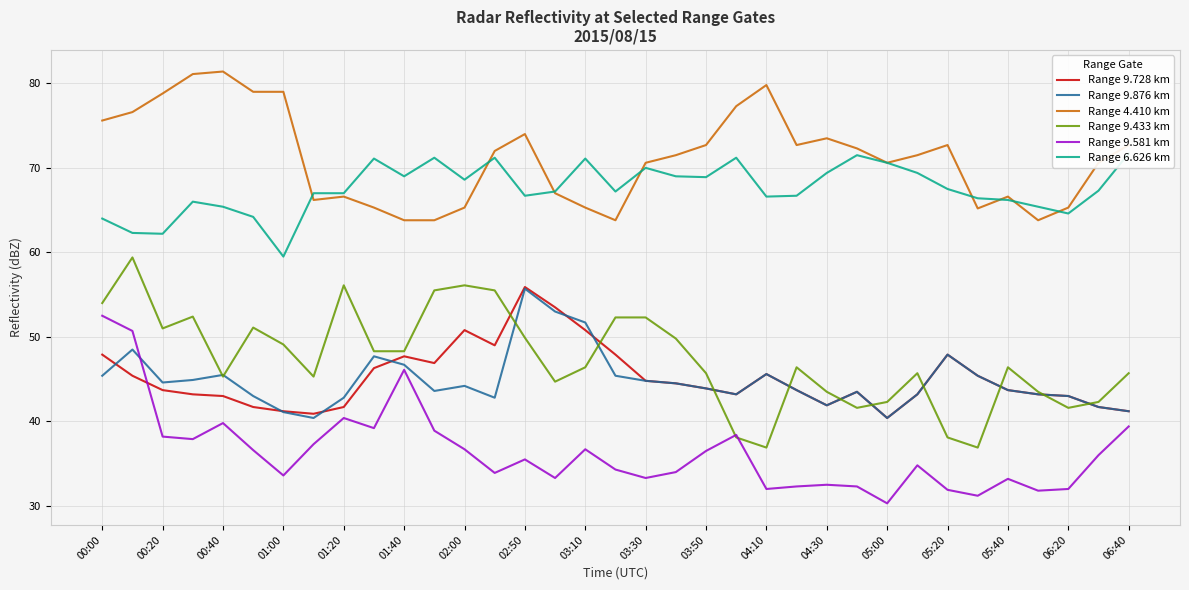

Which series ends up on top after the final intersection of Range 9.433 km and Range 9.876 km?

Range 9.433 km